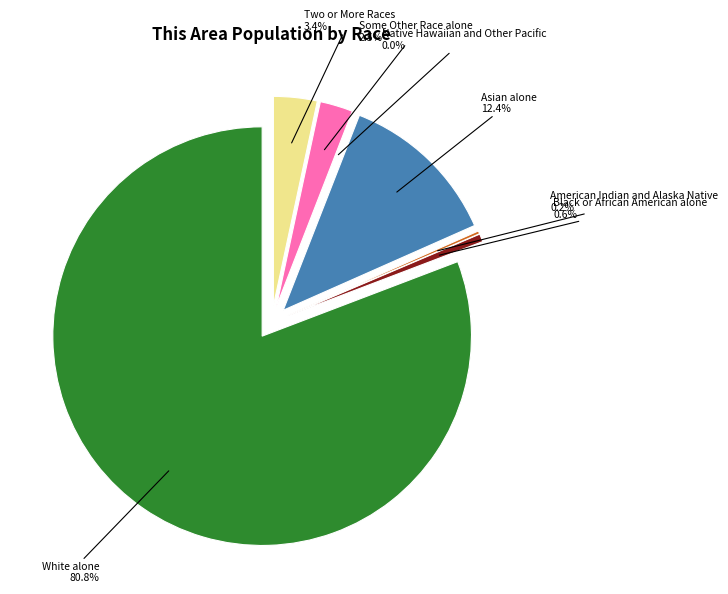

Approximately how many times larger is the value at Some Other Race alone compared to Asian alone?

0.2